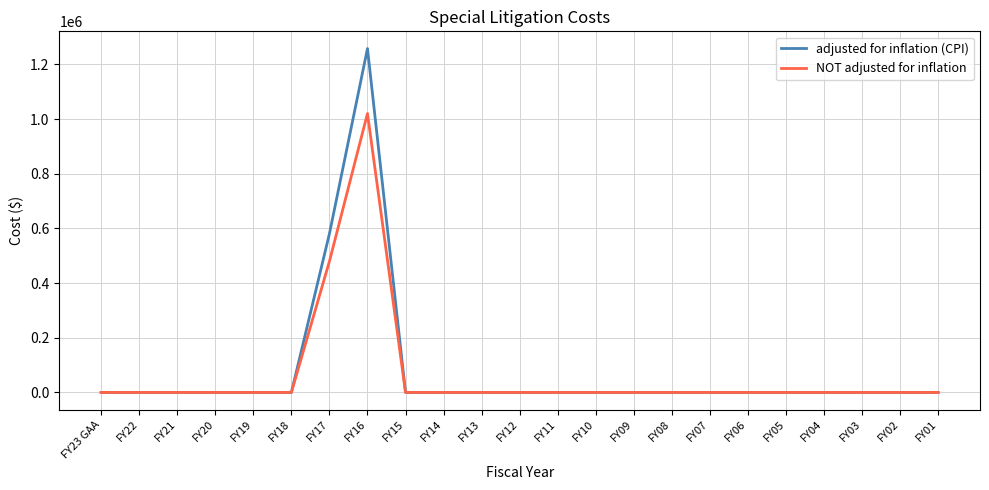

At which label is NOT adjusted for inflation closest to 510155?

FY17